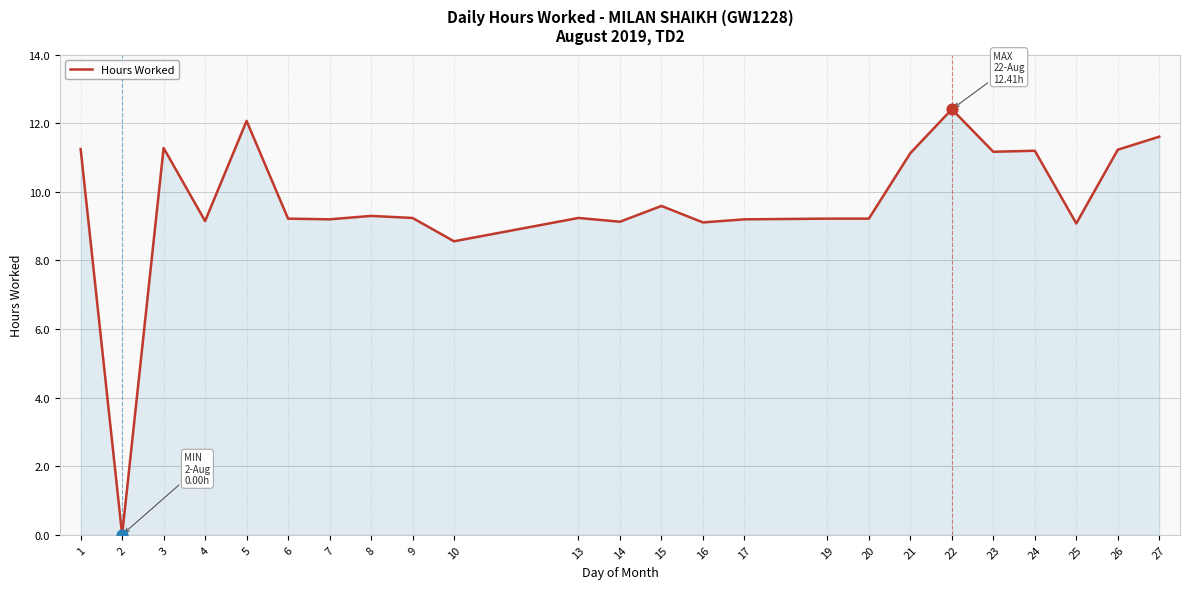

Which has a higher value, 8 or 1?

1